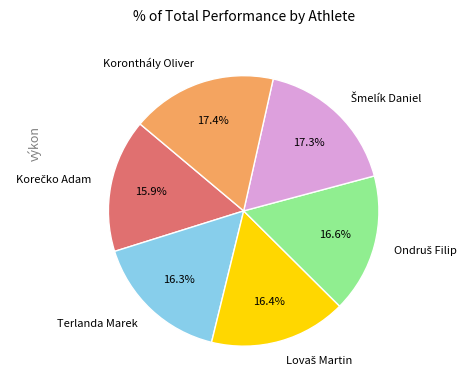

How many slices are in this pie chart?

6